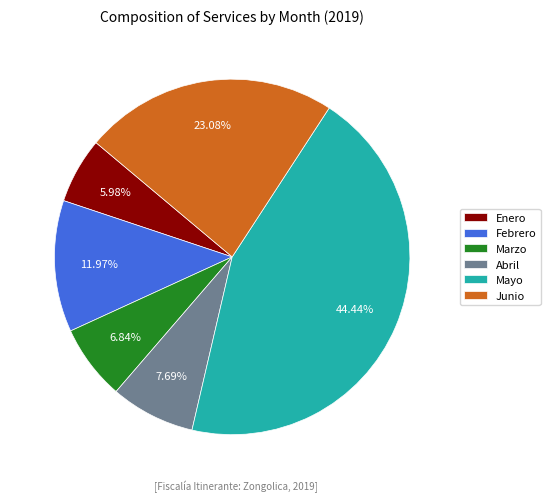

How many segments does this pie chart have?

6